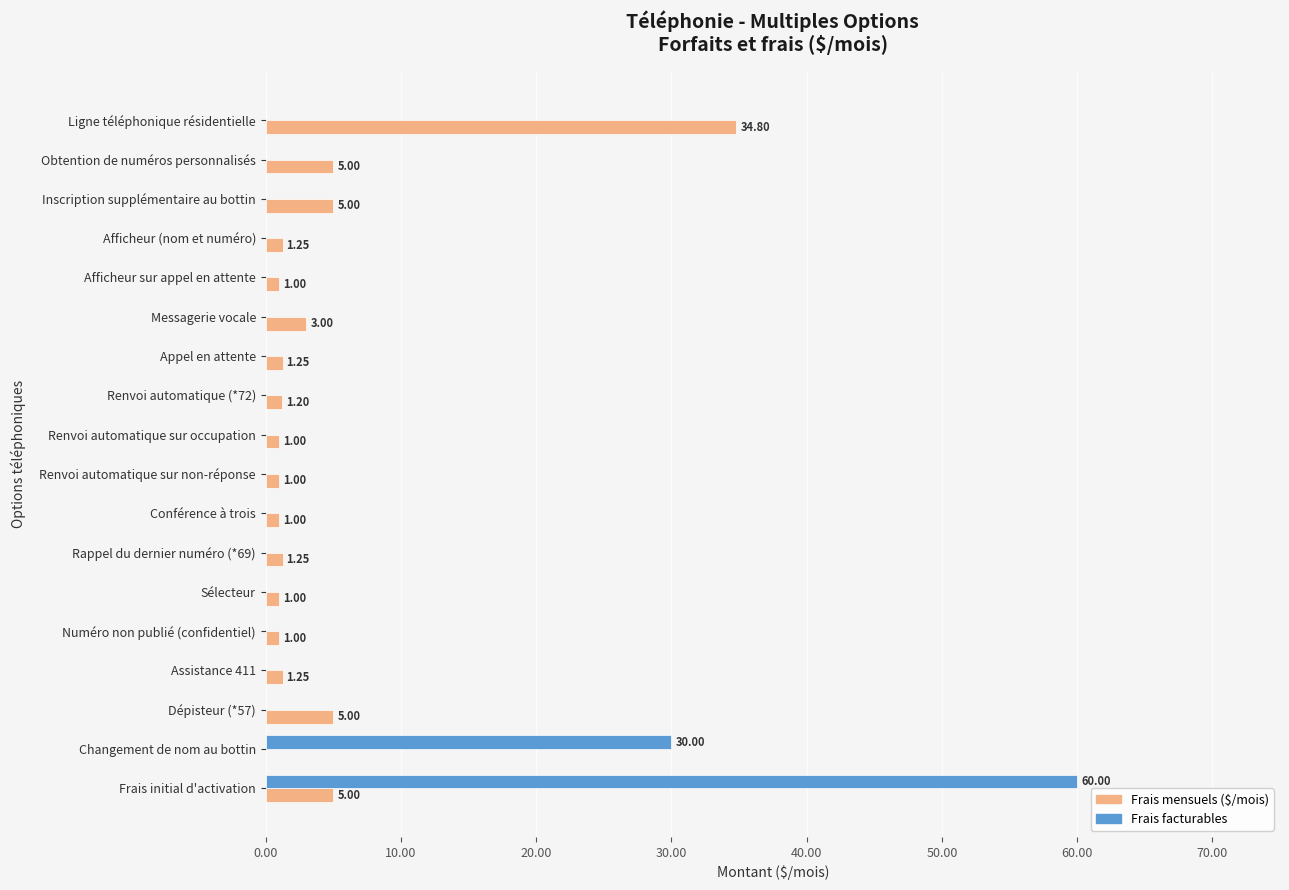

What is the sum of the Frais mensuels ($/mois) values at Sélecteur and Inscription supplémentaire au bottin?

6.0